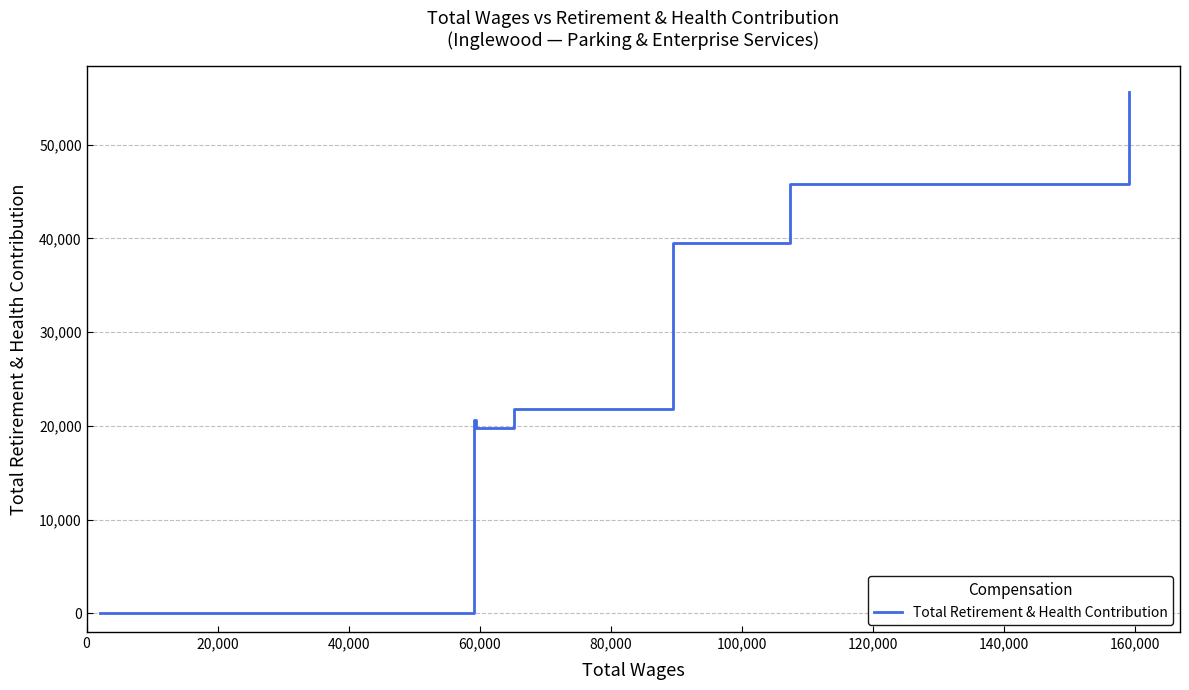

How many values are above zero?

6